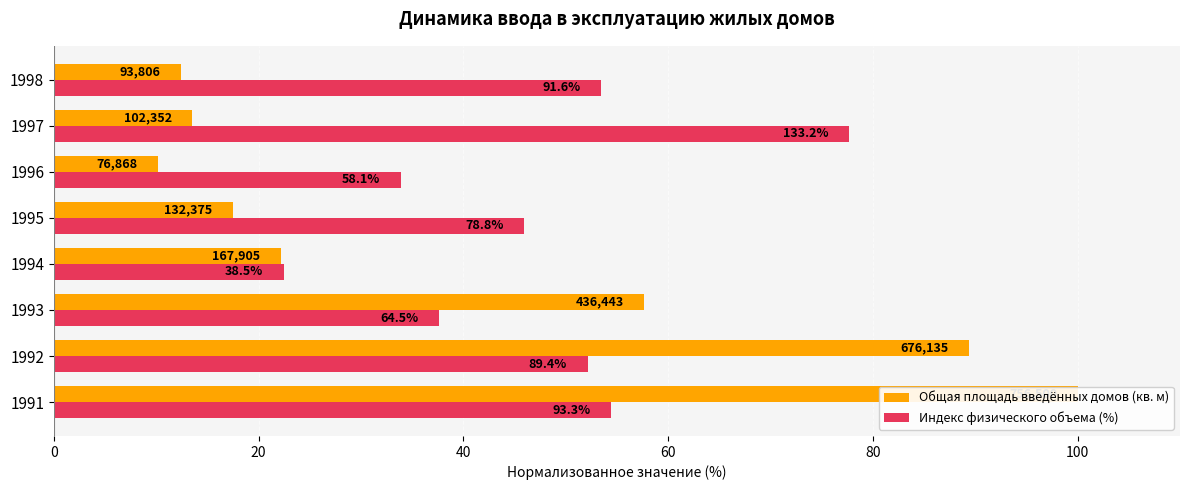

Is it true that Общая площадь введённых домов (кв. м) equals 100.0 at 1991?

True